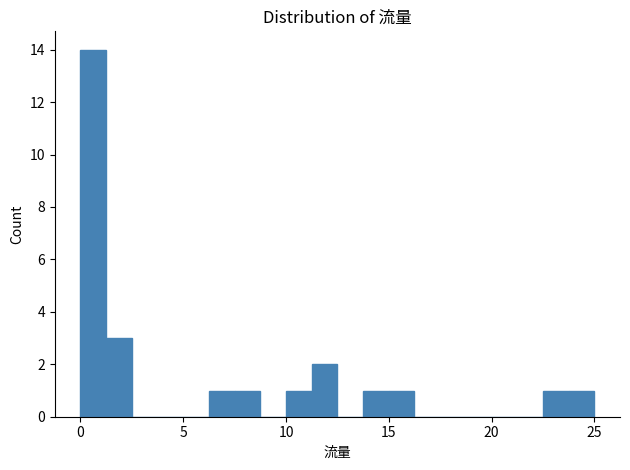

Read against the x-axis, roughly where is the centre of the tallest bar?

0.5